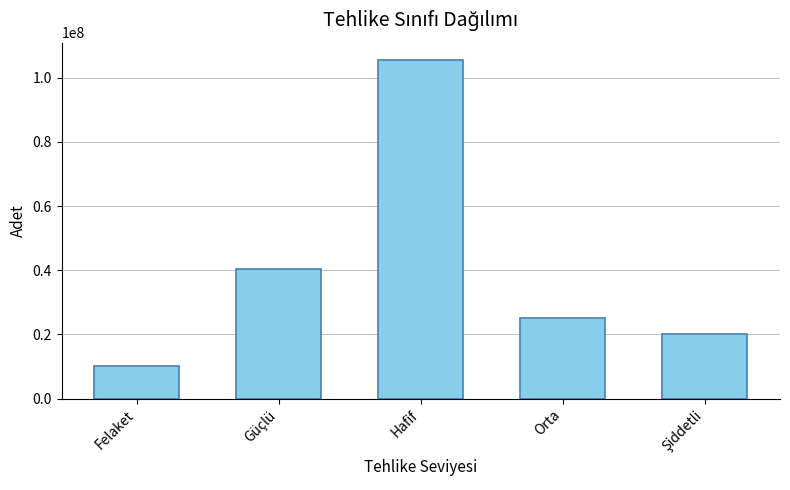

Reading left to right, transcribe all the data shown in this chart.

10061767	40273865	105653672	25170425	20129613